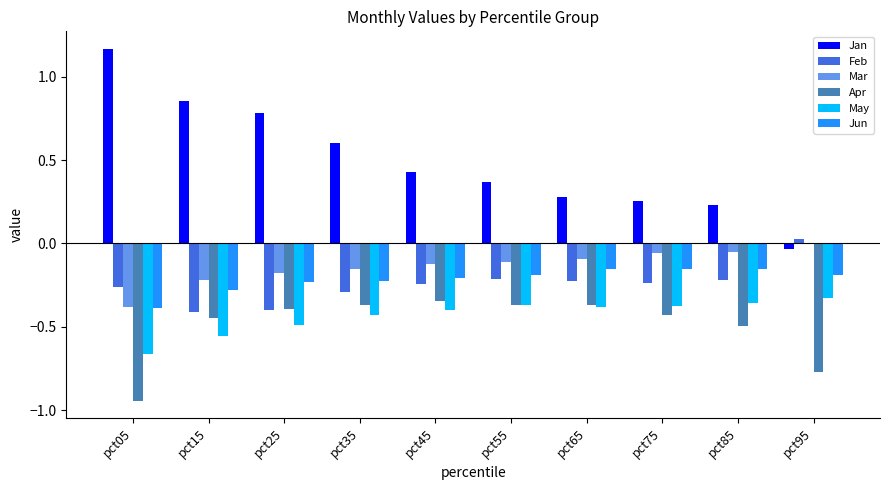

Which series has the largest total across all categories?

Jan